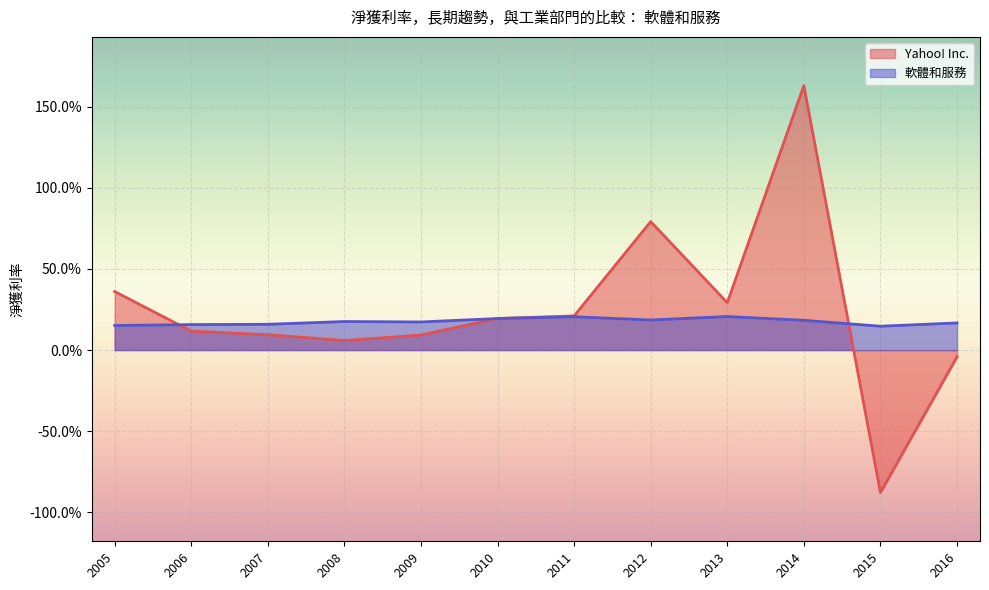

What is the maximum value shown in the chart?

1.6